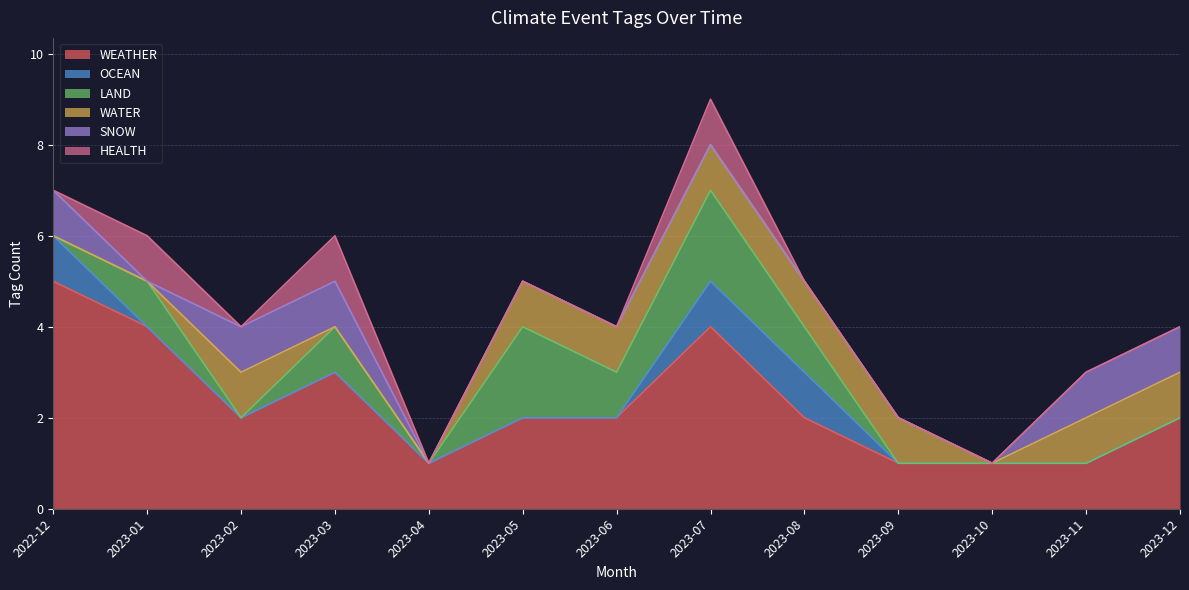

How many lines are shown in the chart?

6